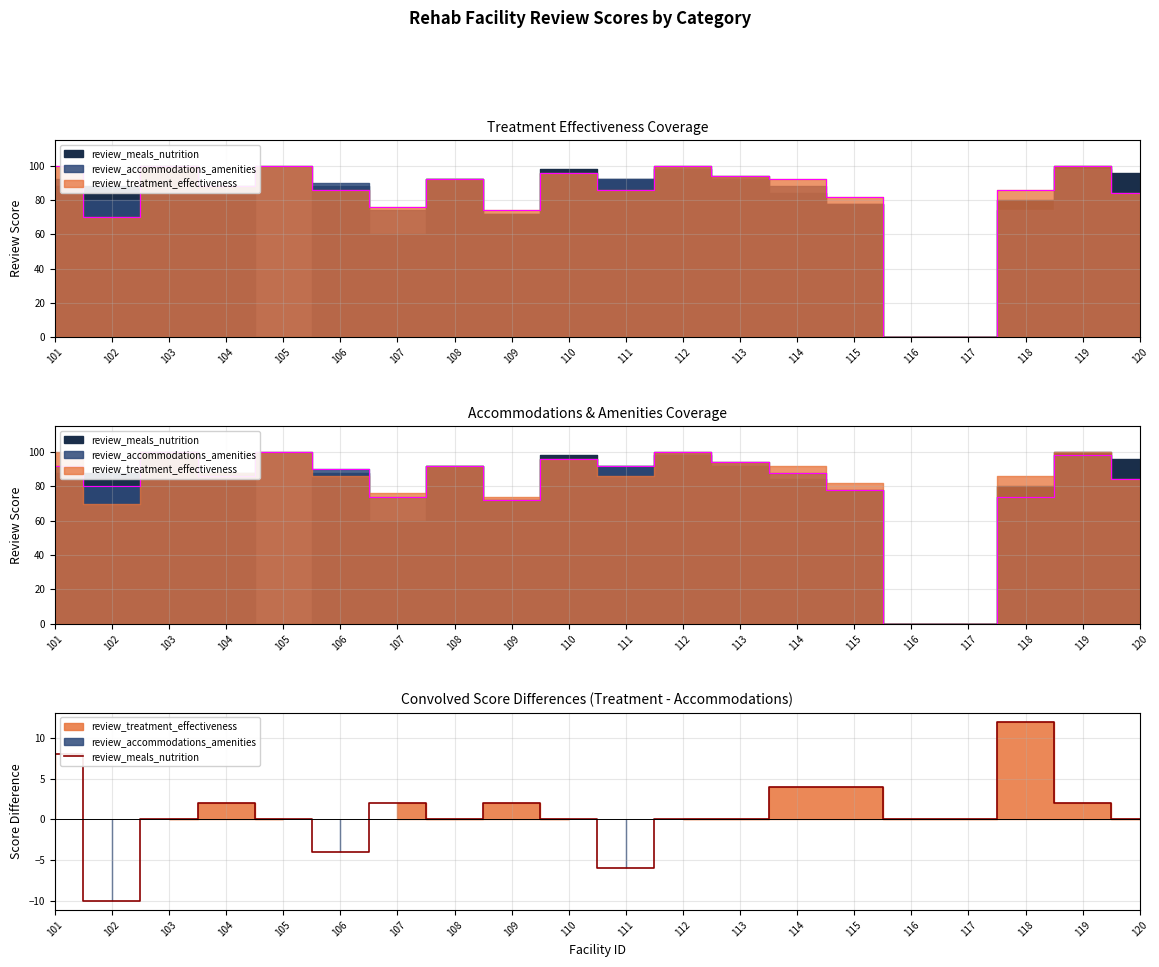

Reading left to right, transcribe all the data shown in this chart.

8	-10	0	2	0	-4	2	0	2	0	-6	0	0	4	4	0	0	12	2	0